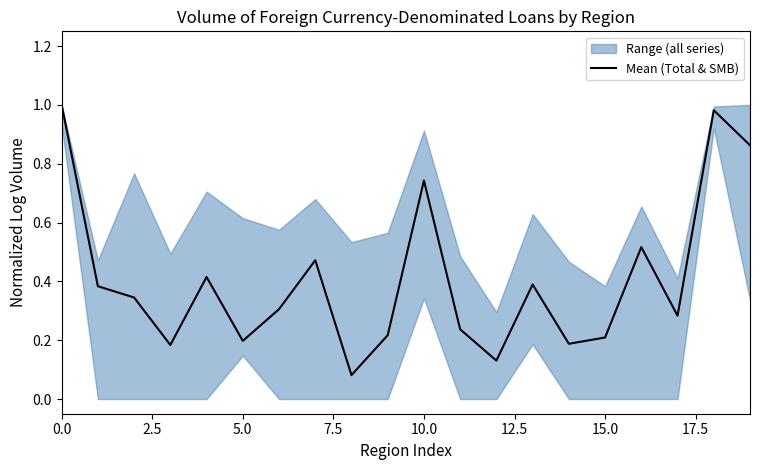

The Mean (Total & SMB) series shows 0.4 at 10.0. True or false?

False